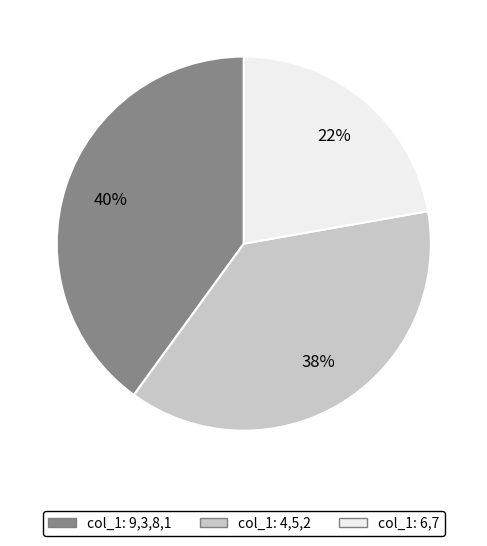

To the nearest percent, what is the difference between the col_1: 9,3,8,1 and col_1: 6,7 slice percentages?

18%